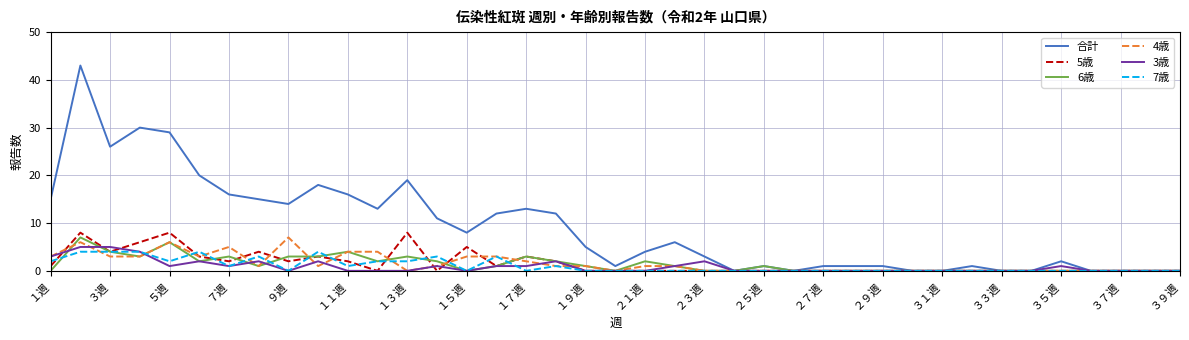

Which series has the largest total across all categories?

合計